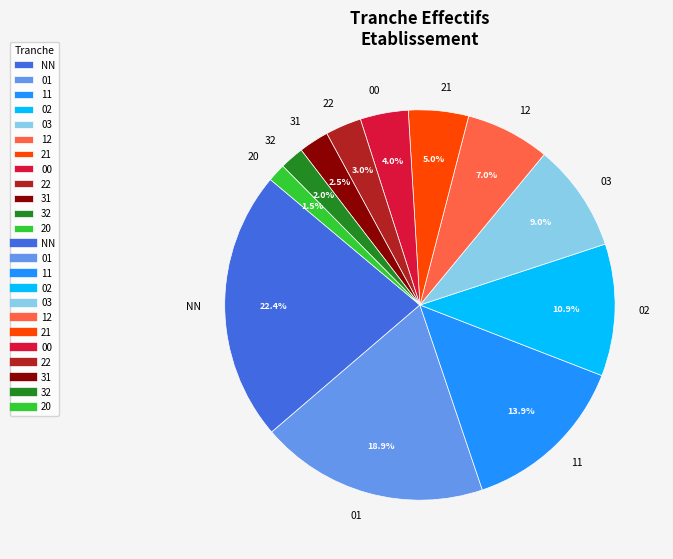

How many slices are in this pie chart?

12